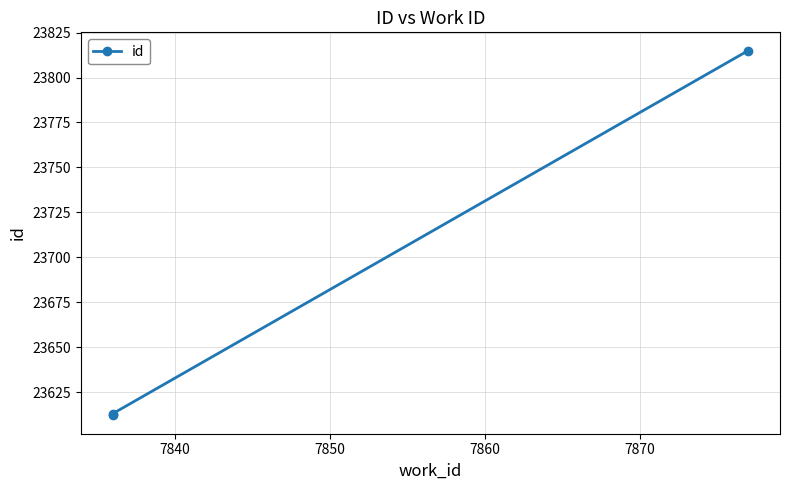

What is the sum of the values at 7850 and 7840?

47428